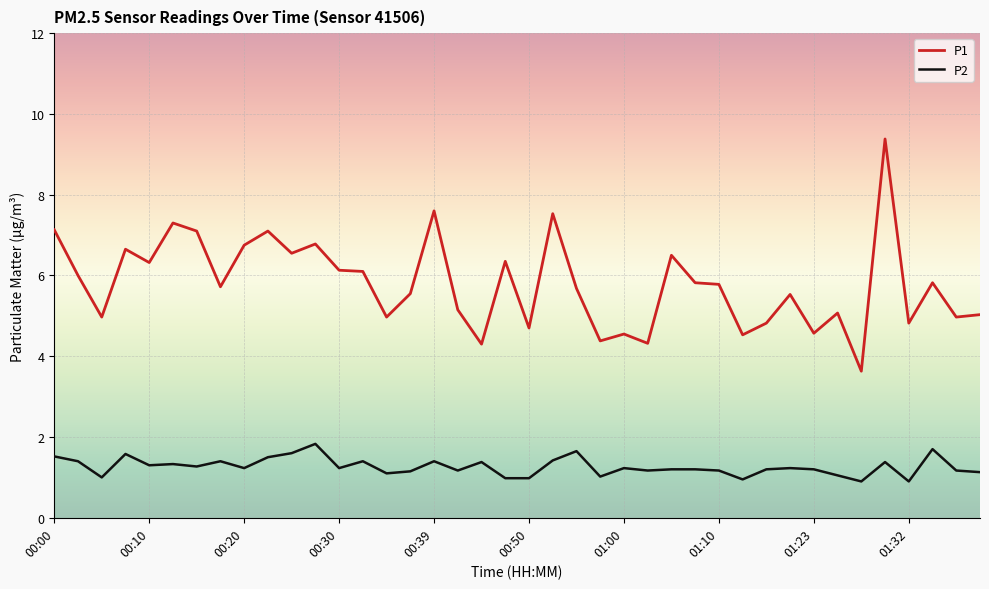

True or false: P2 and P1 cross at least once.

False